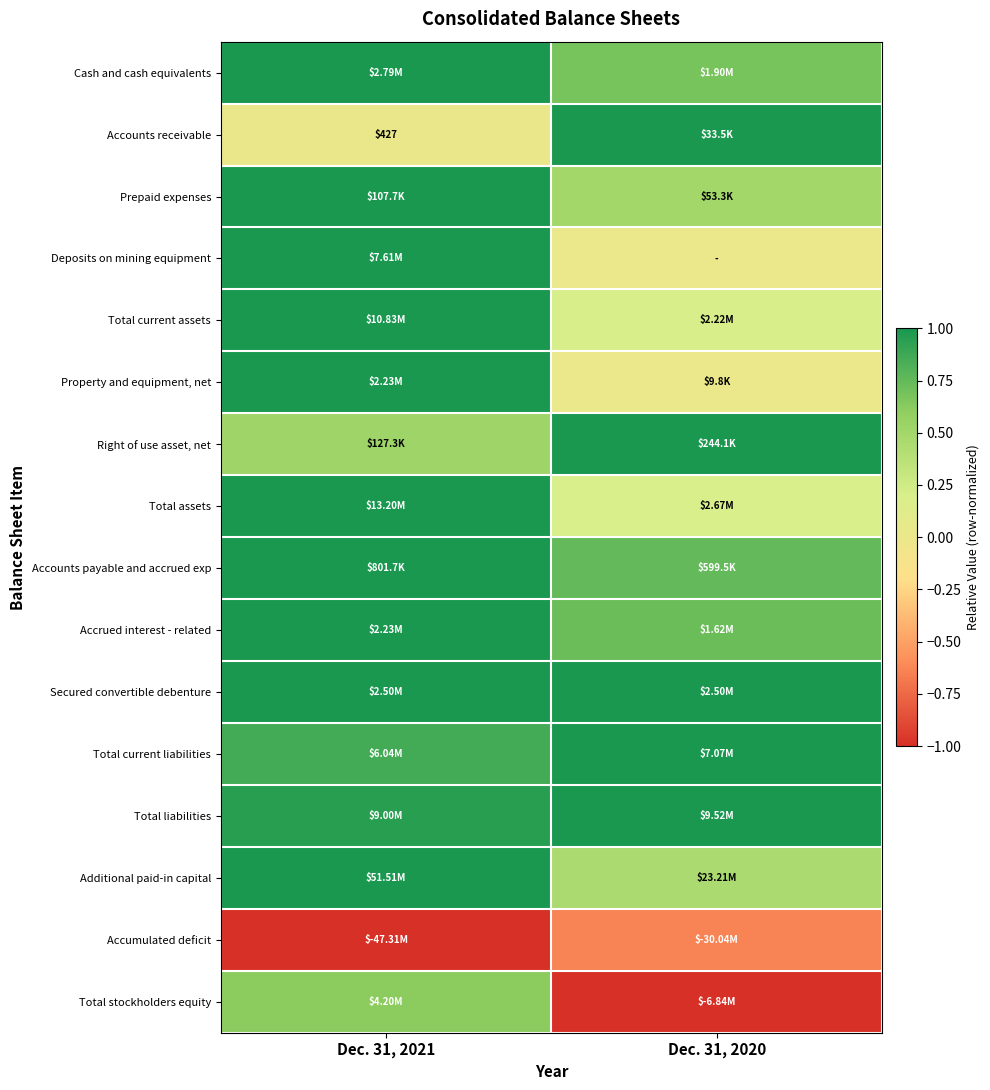

How many categories are shown in the chart?

2